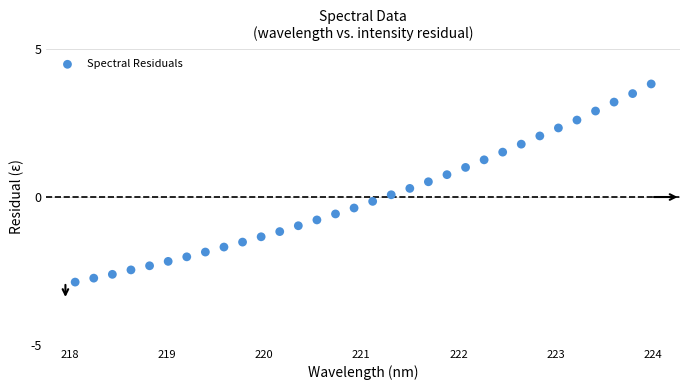

What is the range of Y values (max minus min)?

6.7